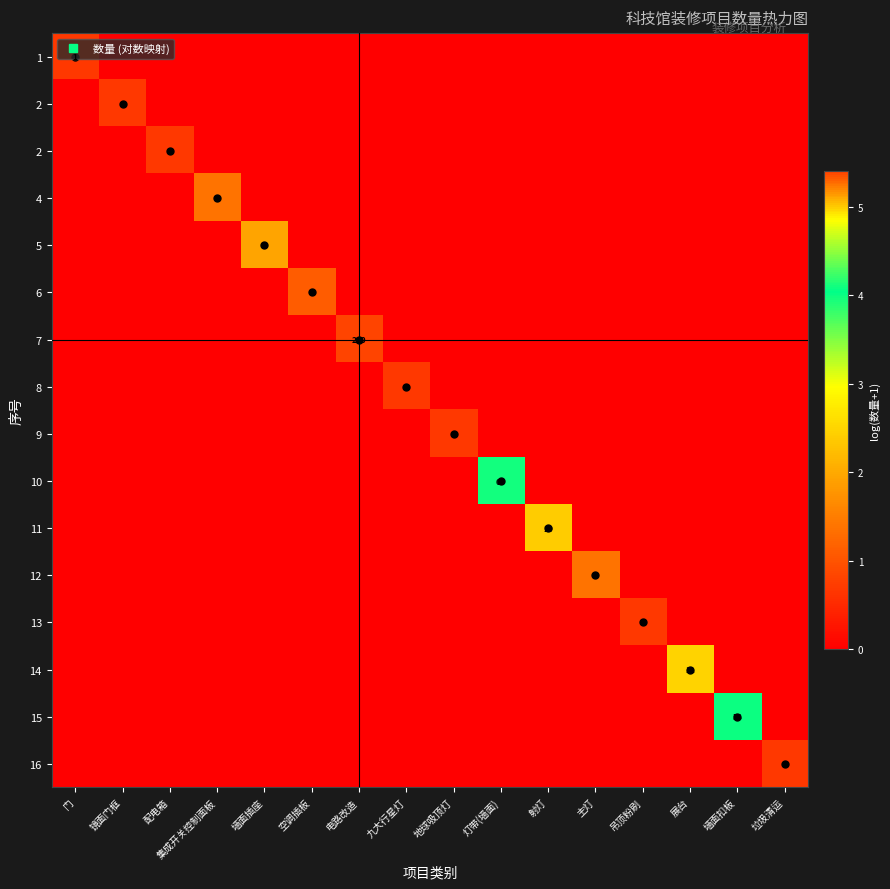

What is the total value across all series at 灯带(墙面)?

4.1